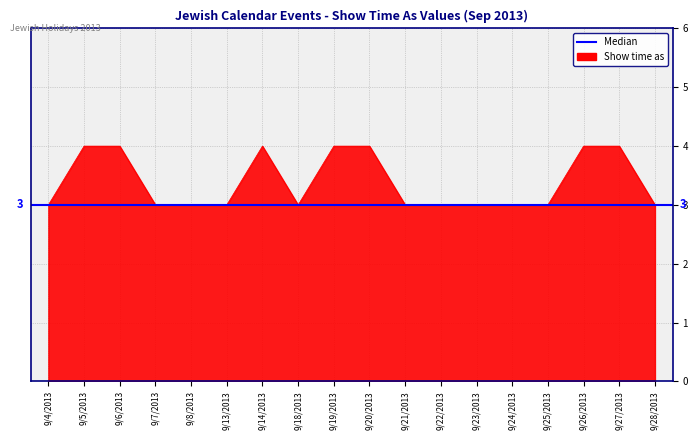

What is the difference between the maximum and second lowest values?

1